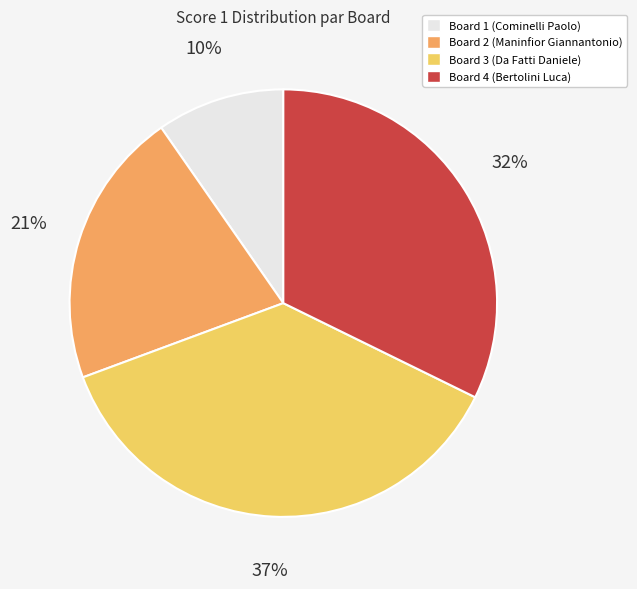

What is the smallest slice in the pie chart?

Board 1